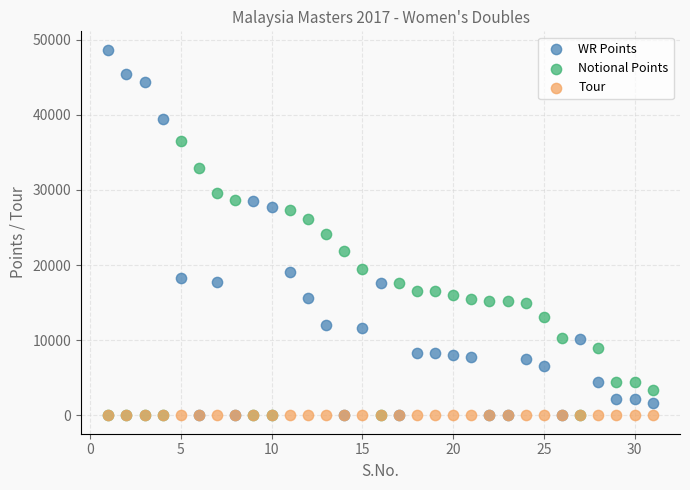

What are all the series names shown in the legend?

WR Points, Notional Points, Tour